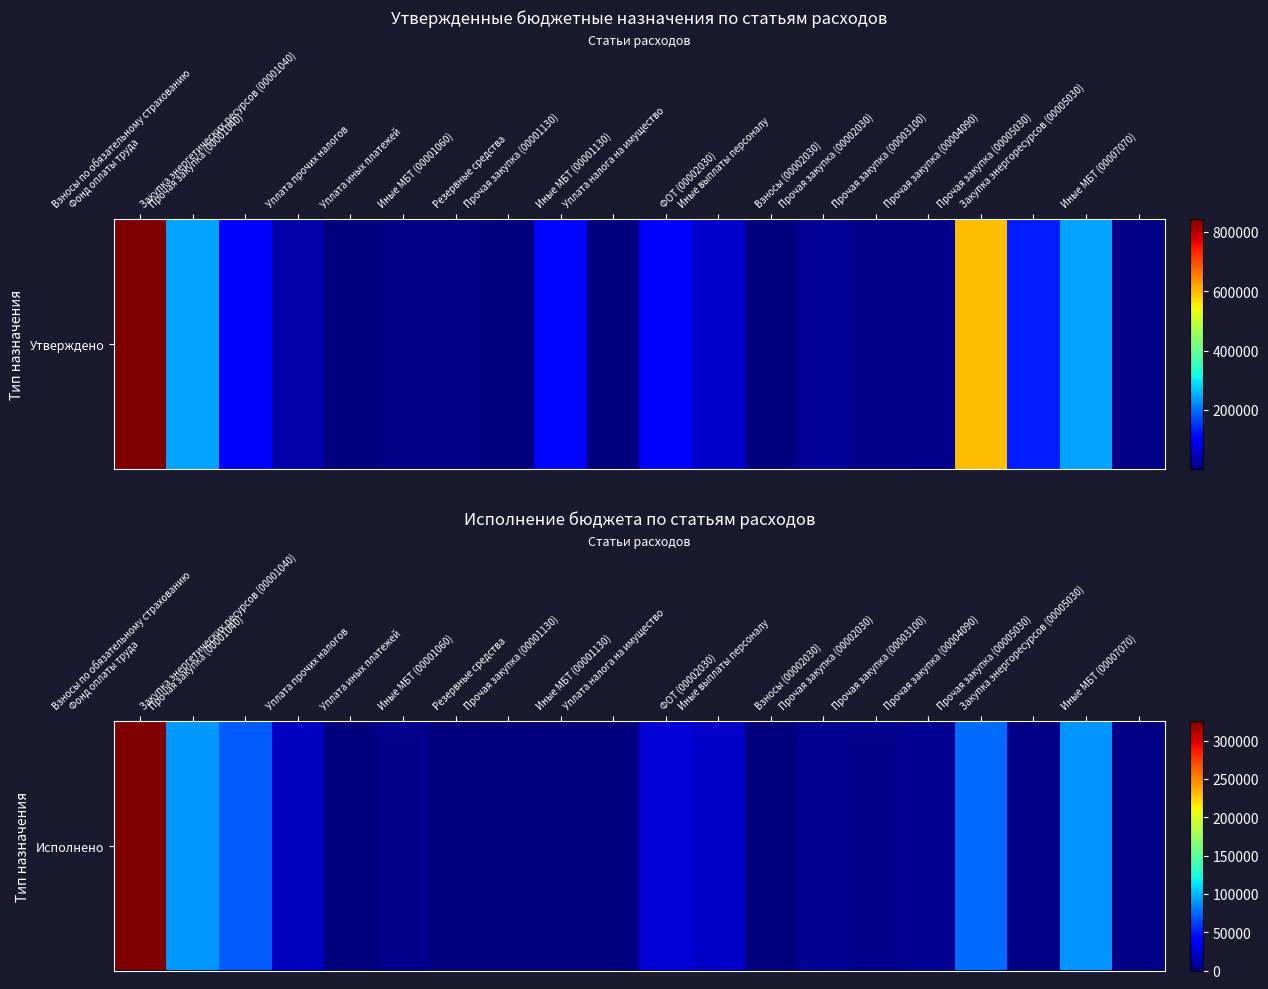

What is the sum of all values?

744118.2